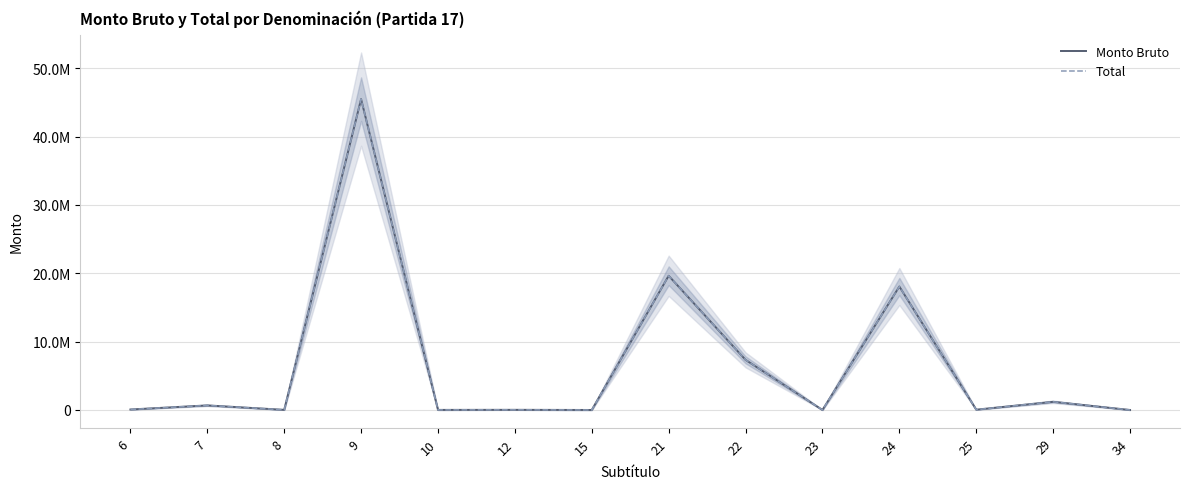

Where does the Monto Bruto series first go above 69631?

7